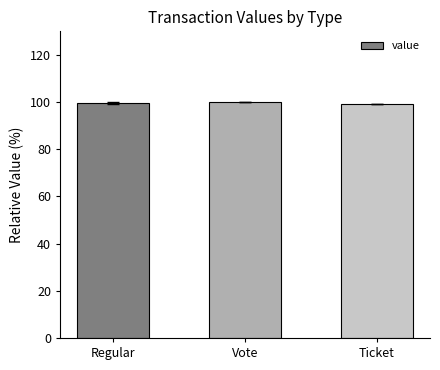

What is the maximum value shown in the chart?

100.0